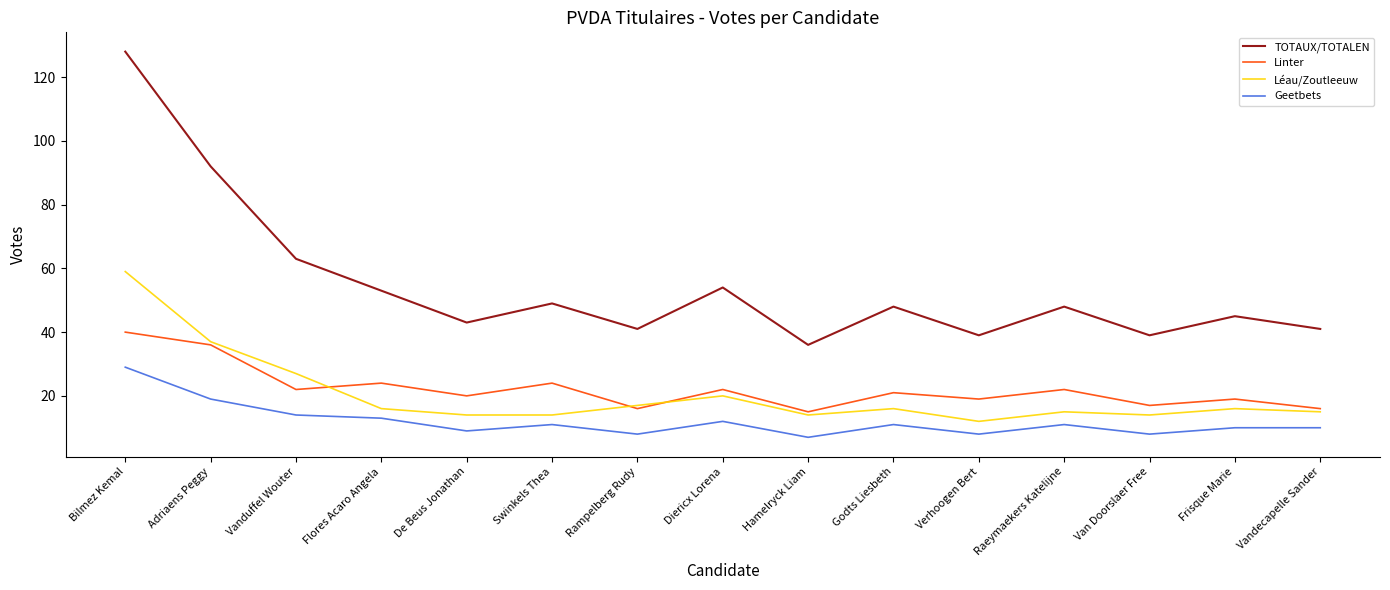

What position from the left is Flores Acaro Angela?

4